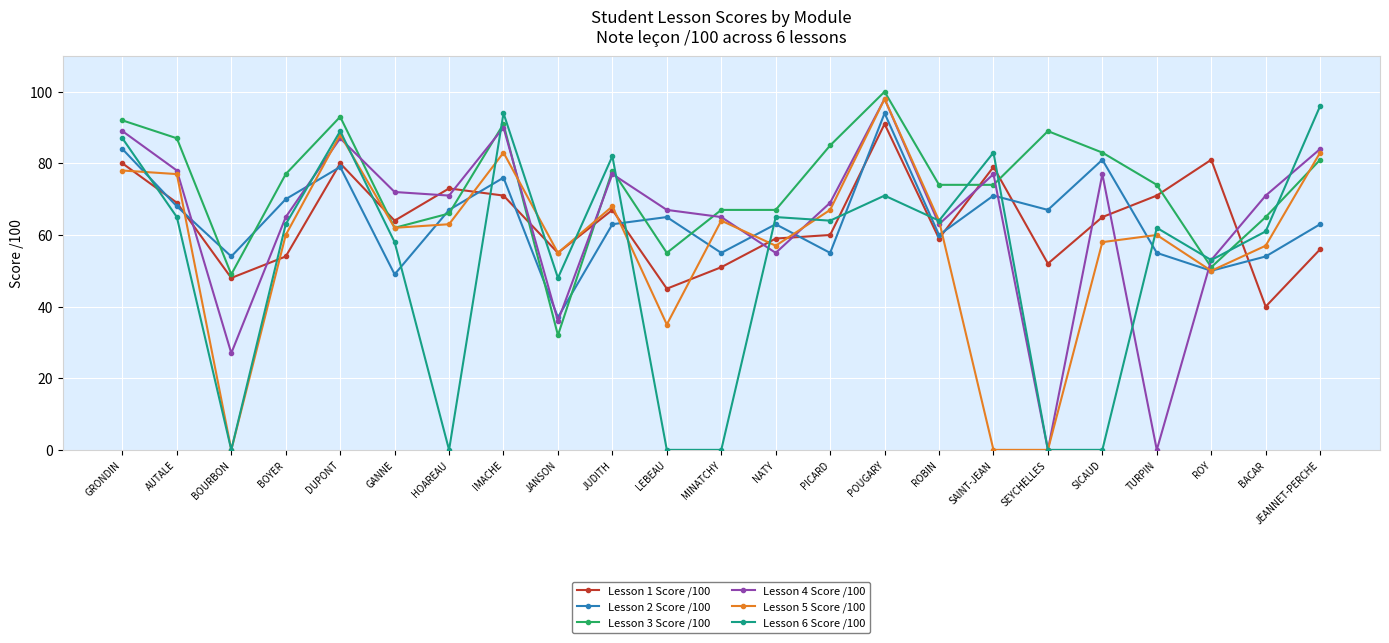

How many categories are shown in the chart?

23